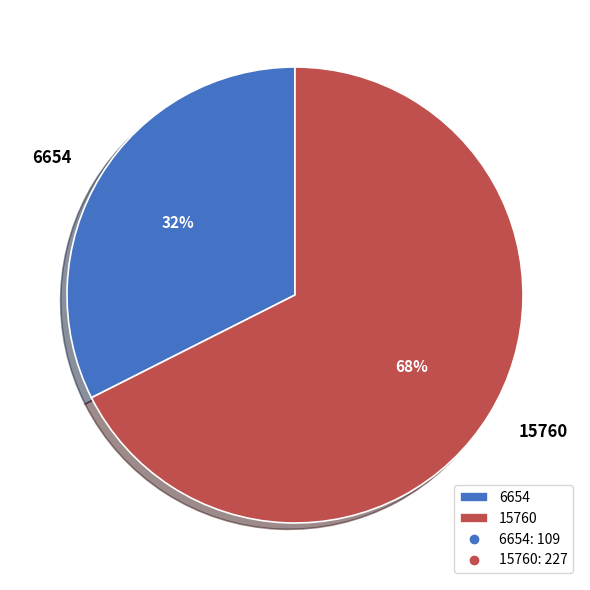

Between 6654 and 15760, which is larger?

15760